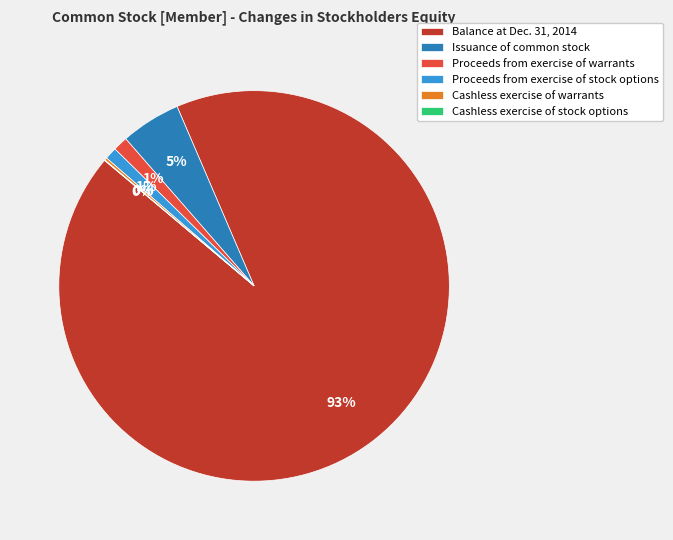

To the nearest percent, what is the difference between the largest and smallest slice percentages?

93%